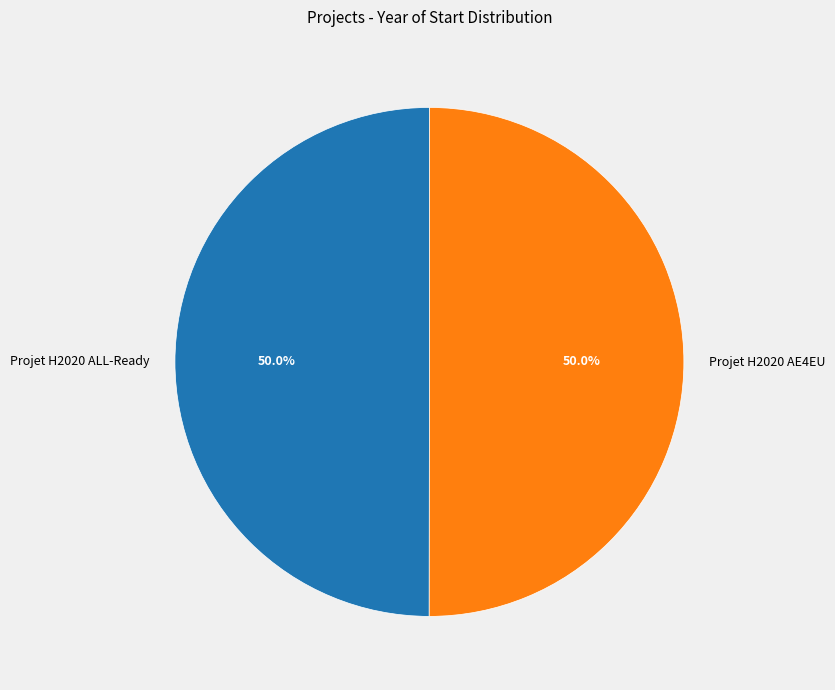

To the nearest percent, what percentage of the pie is Projet H2020 AE4EU?

50%